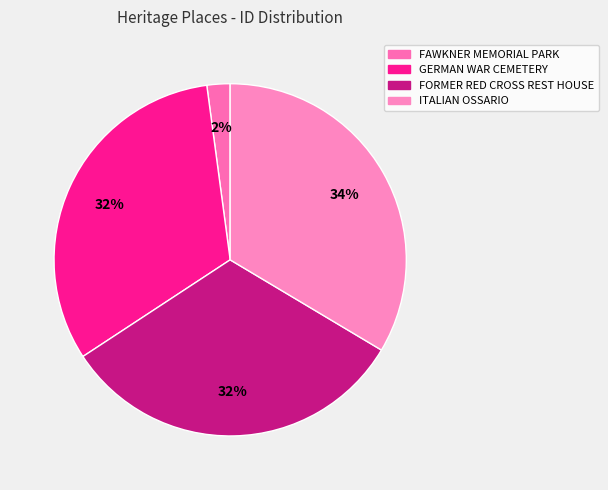

How many slices are in this pie chart?

4